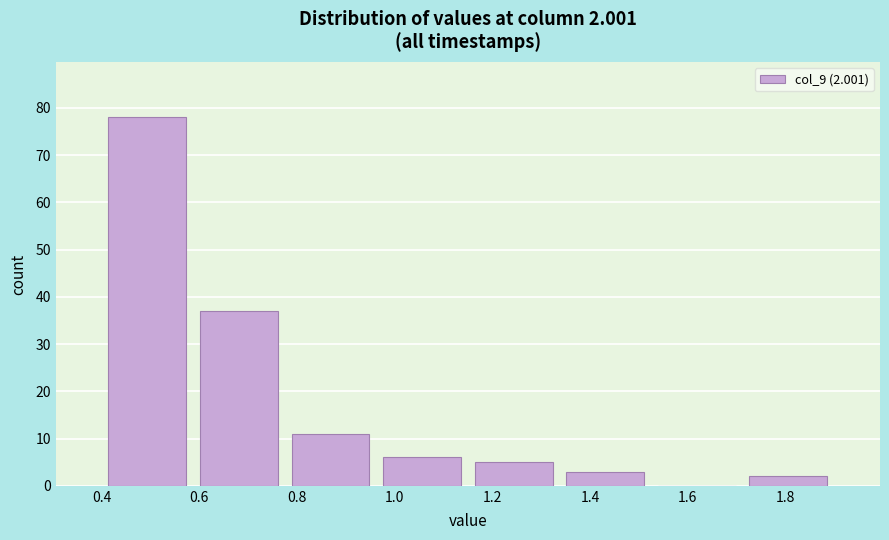

Which range on the x-axis has the tallest bar?

0.40 to 0.58